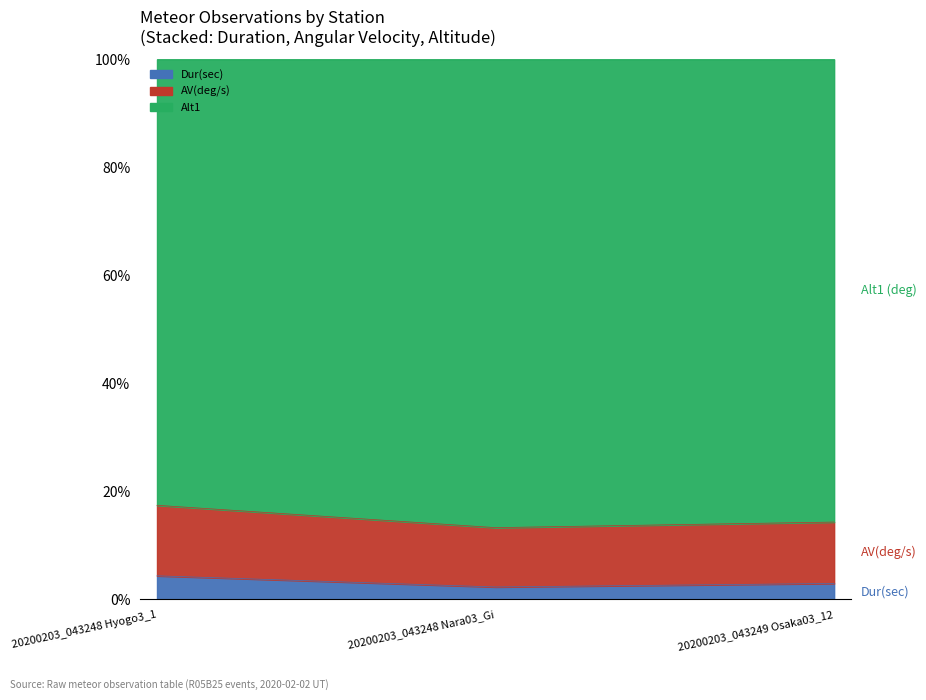

What is the smallest value displayed?

2.3